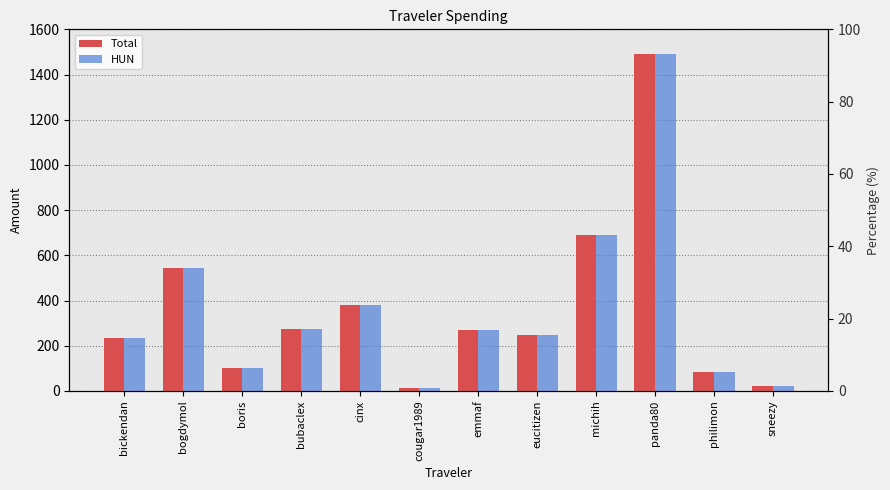

At which category is the sum across all series the highest?

panda80